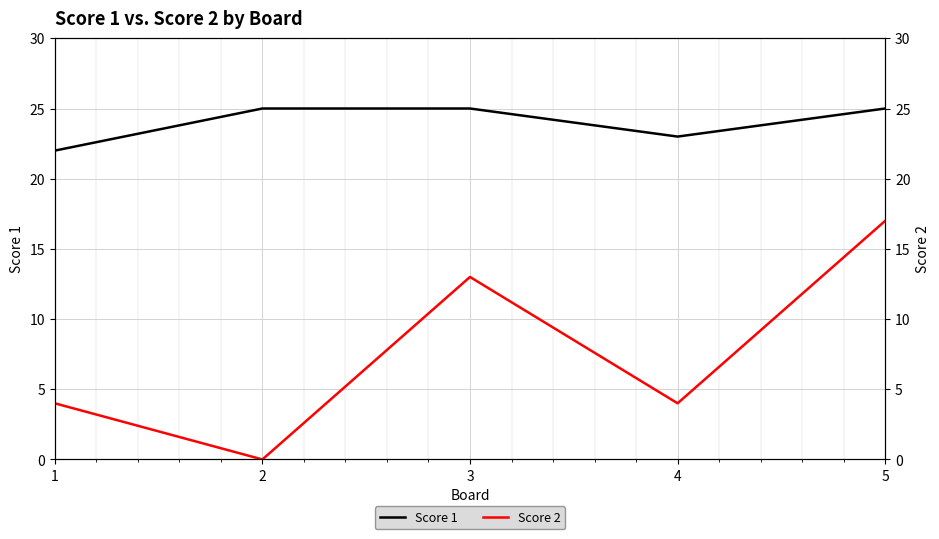

What are all the series names shown in the legend?

Score 1, Score 2